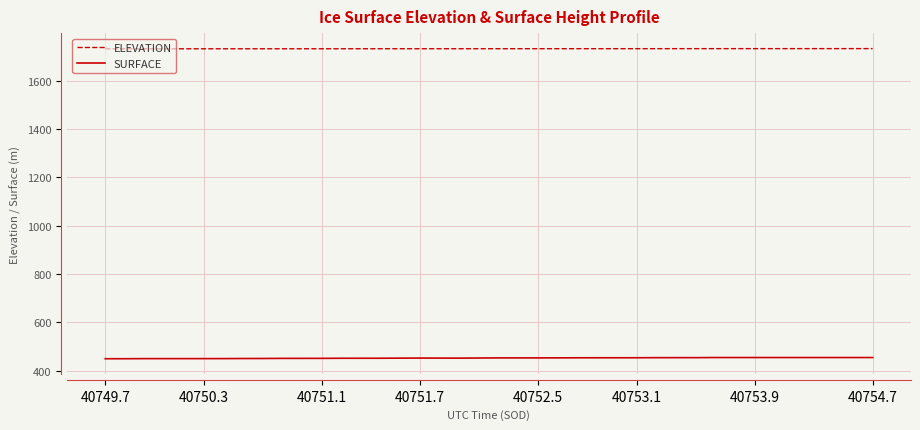

What is the sum of all ELEVATION values?

69299.4